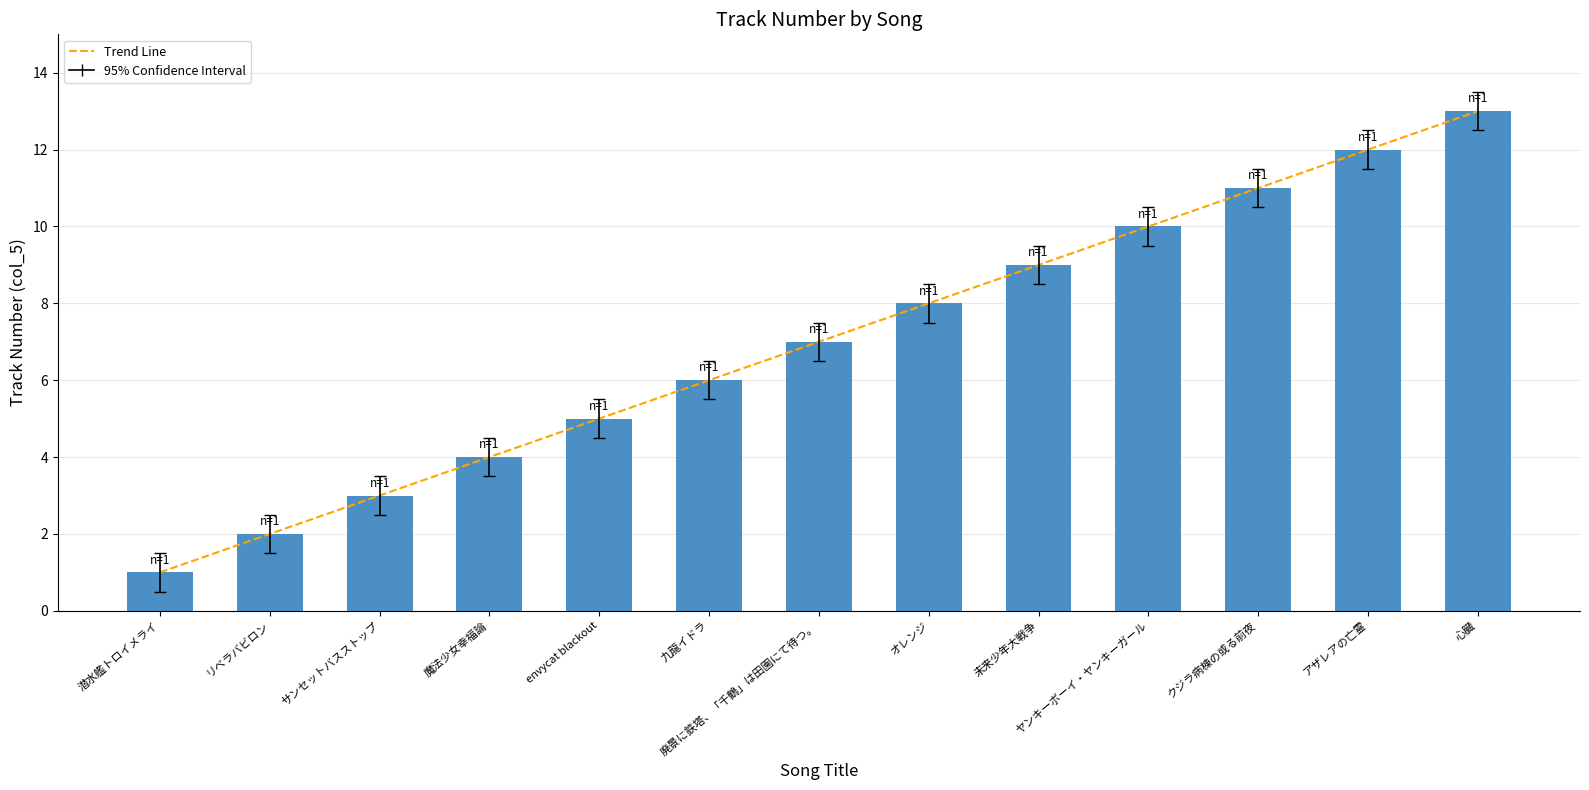

What is the difference between the second highest and second lowest values?

10.0